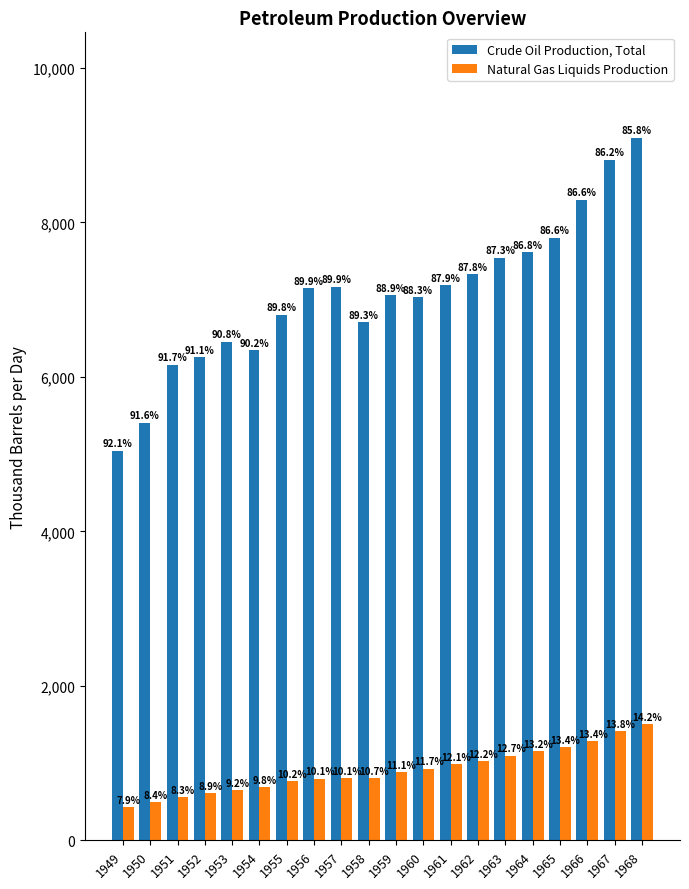

Are the bars horizontal?

No